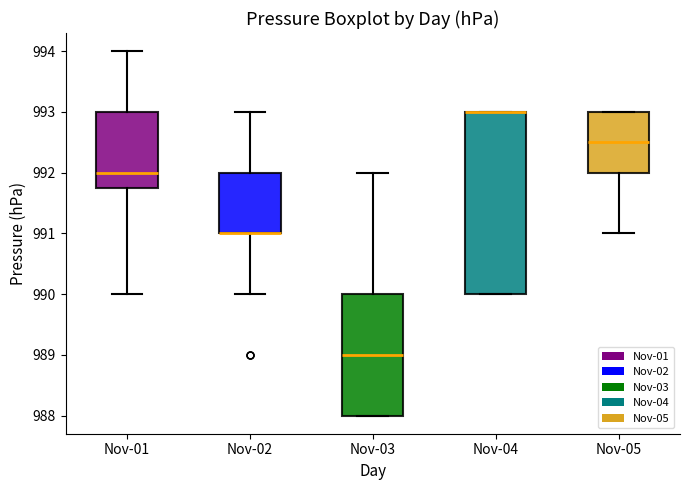

Reading left to right, transcribe this box plot: for each box, give where its median line is, the range the box spans, and where its two whiskers end, as read against the y-axis. The values are not printed on the chart, so give them approximately, as read against the axis.

Nov-01: median 992.0, box 991.8 to 993.0, whiskers 990.0 to 994.0
Nov-02: median 991.0 (drawn on the box's lower edge), box 991.0 to 992.0, whiskers 990.0 to 993.0
Nov-03: median 989.0, box 988.0 to 990.0, whiskers 988.0 to 992.0
Nov-04: median 993.0 (drawn on the box's upper edge), box 990.0 to 993.0, whiskers 990.0 to 993.0
Nov-05: median 992.5, box 992.0 to 993.0, whiskers 991.0 to 993.0